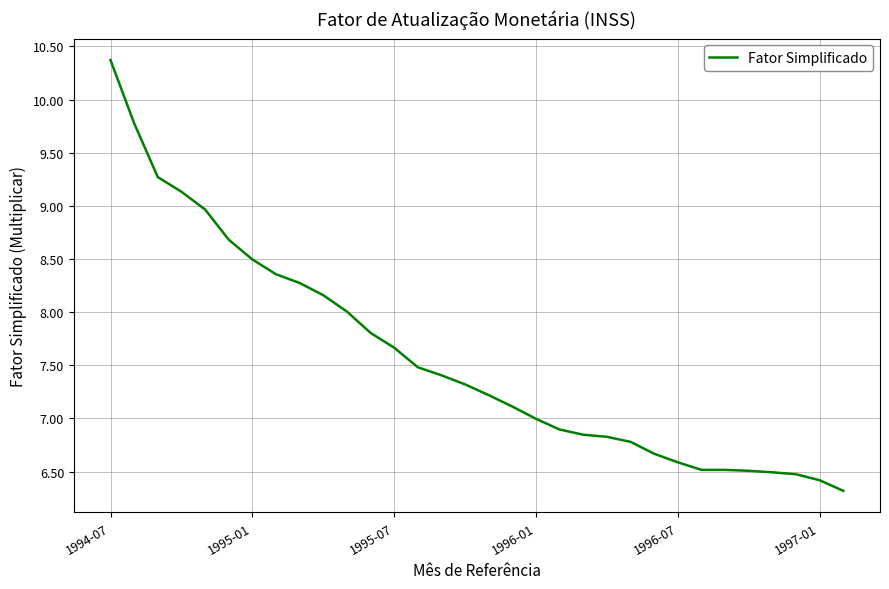

What is the maximum value shown in the chart?

10.4